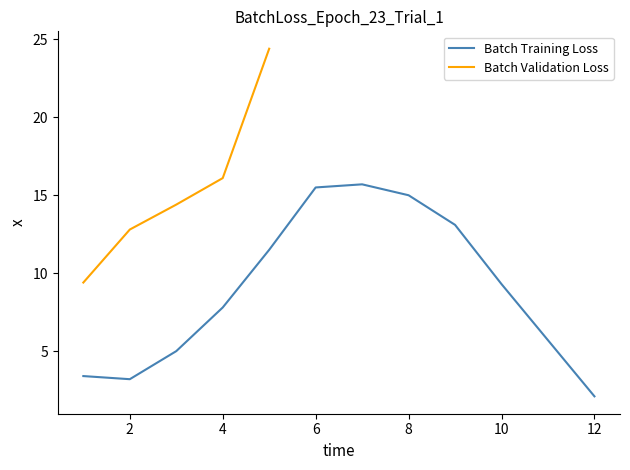

Where is the first local minimum?

2